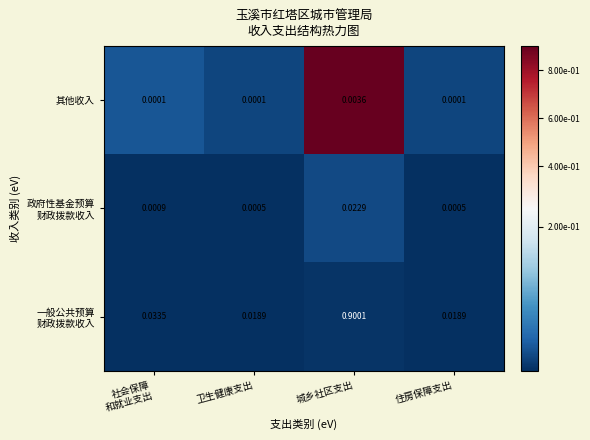

At which category does the chart reach its peak across all series?

城乡社区支出